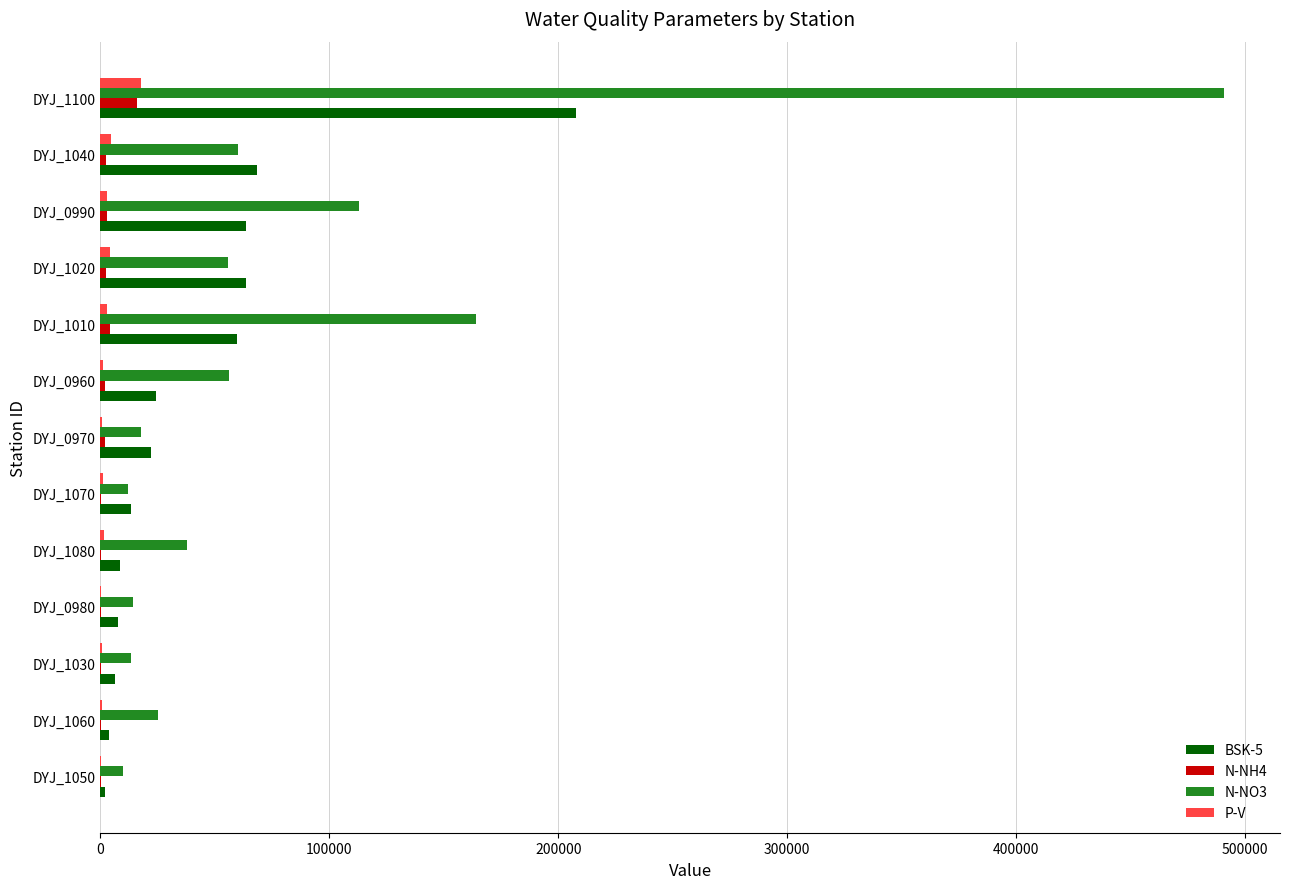

What is the greatest value displayed?

490793.2